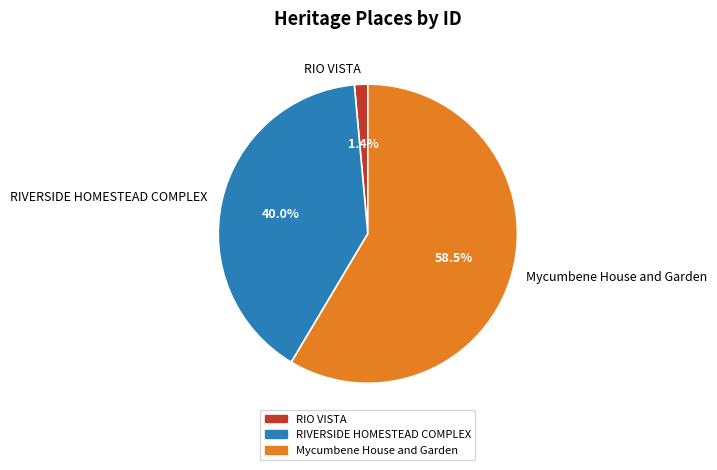

Which category has the smallest portion of the pie?

RIO VISTA